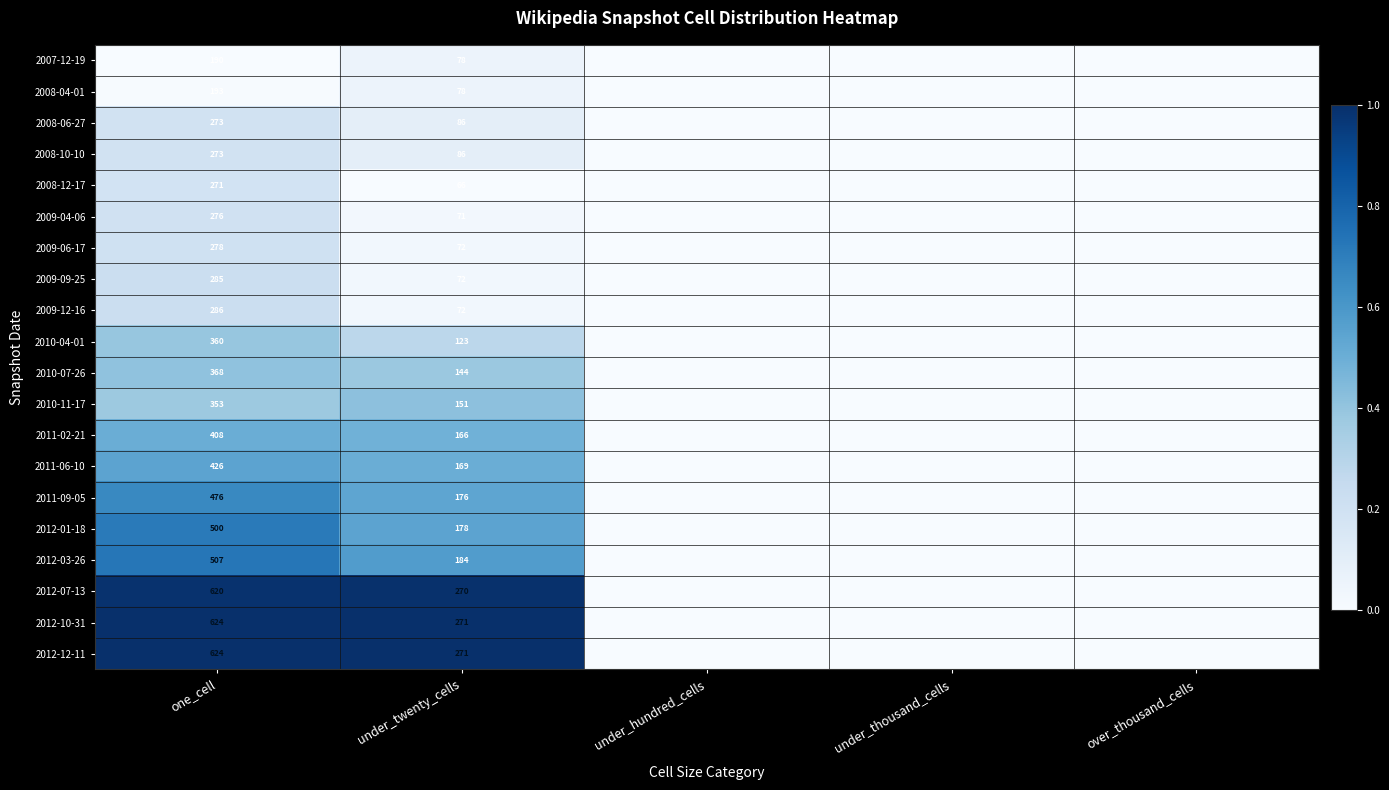

The value of 2012-12-11 at under_twenty_cells is 271. True or false?

True